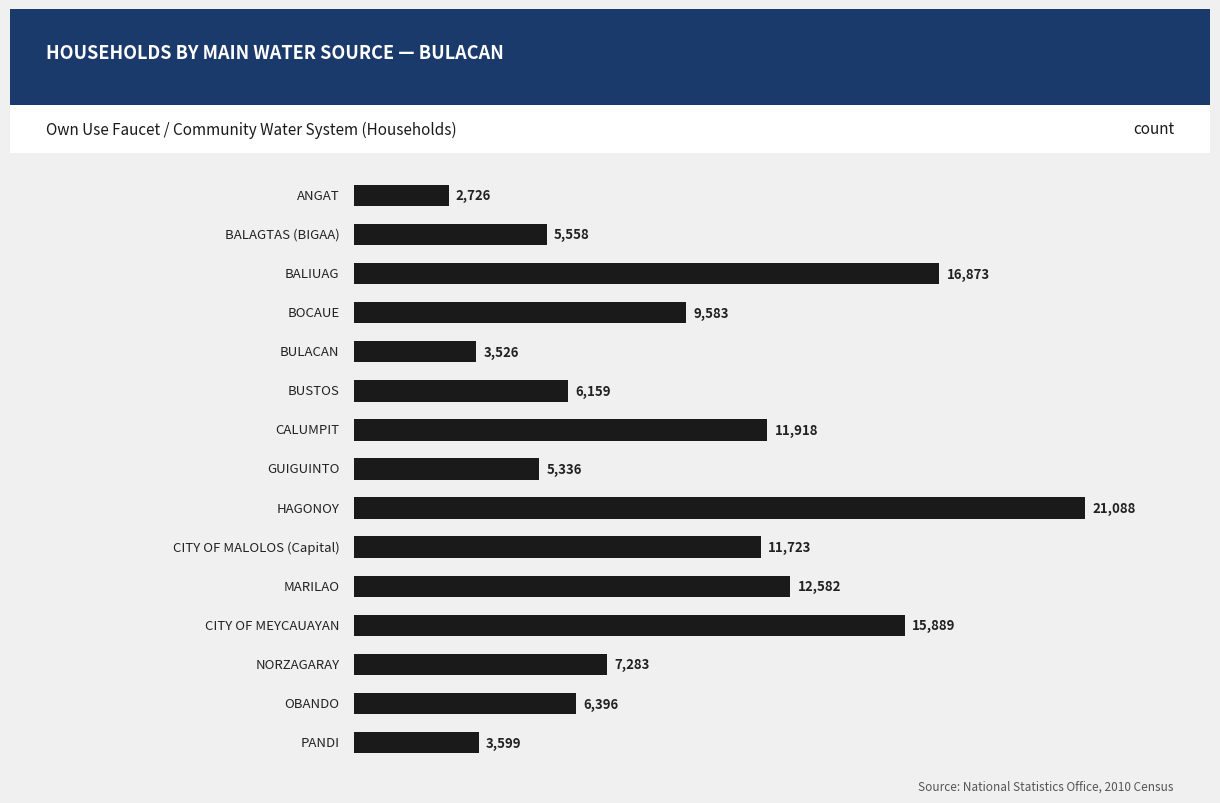

What is the average value?

9349